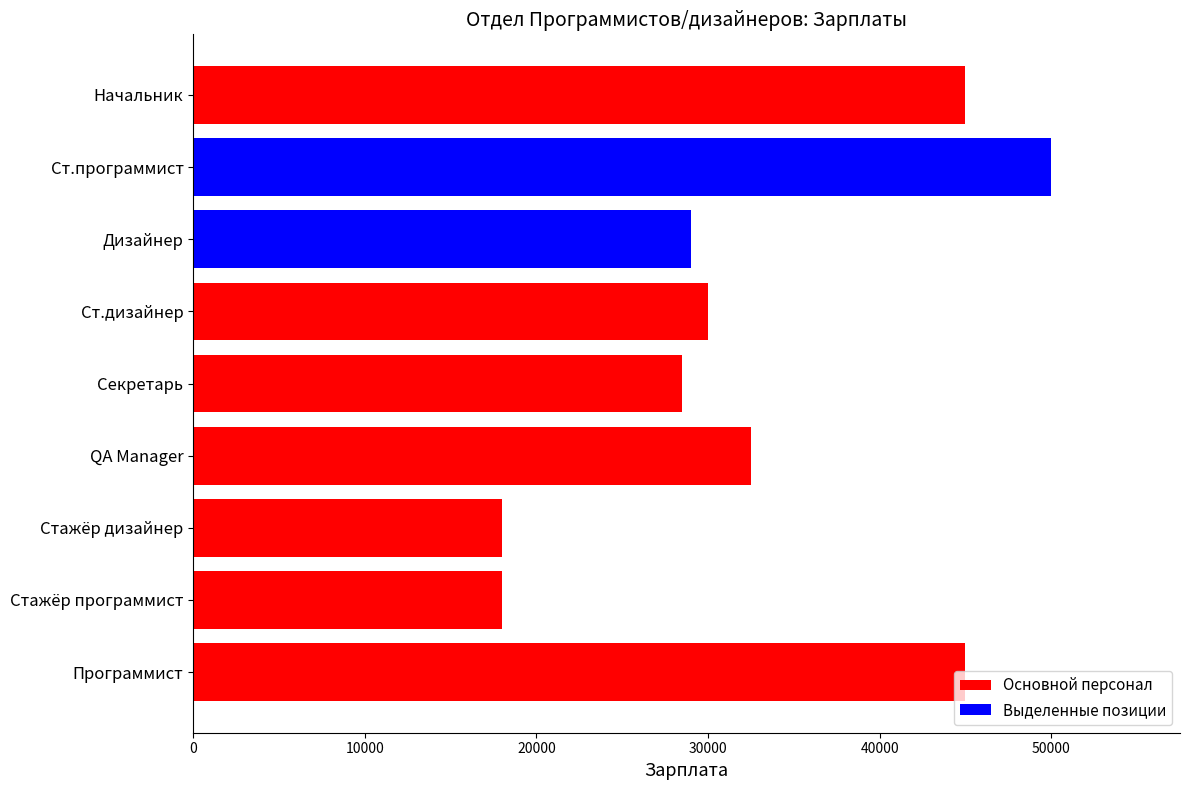

What is the greatest value displayed?

50000